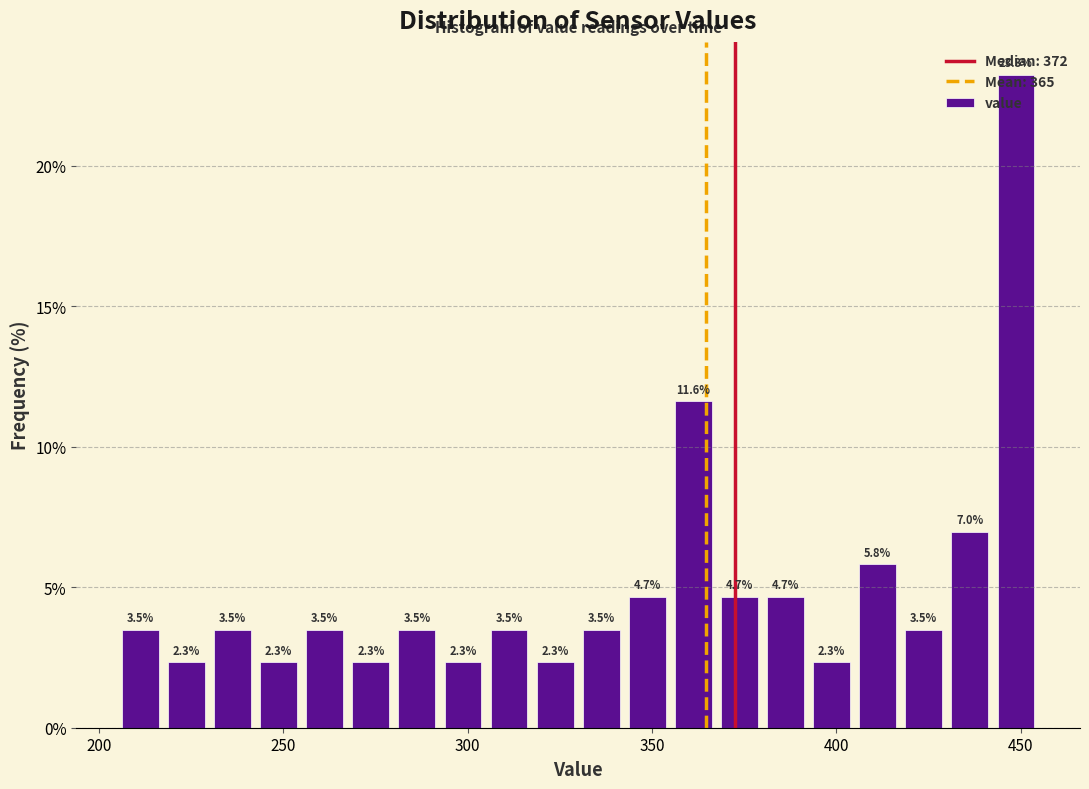

Read against the x-axis, roughly where is the centre of the tallest bar?

450